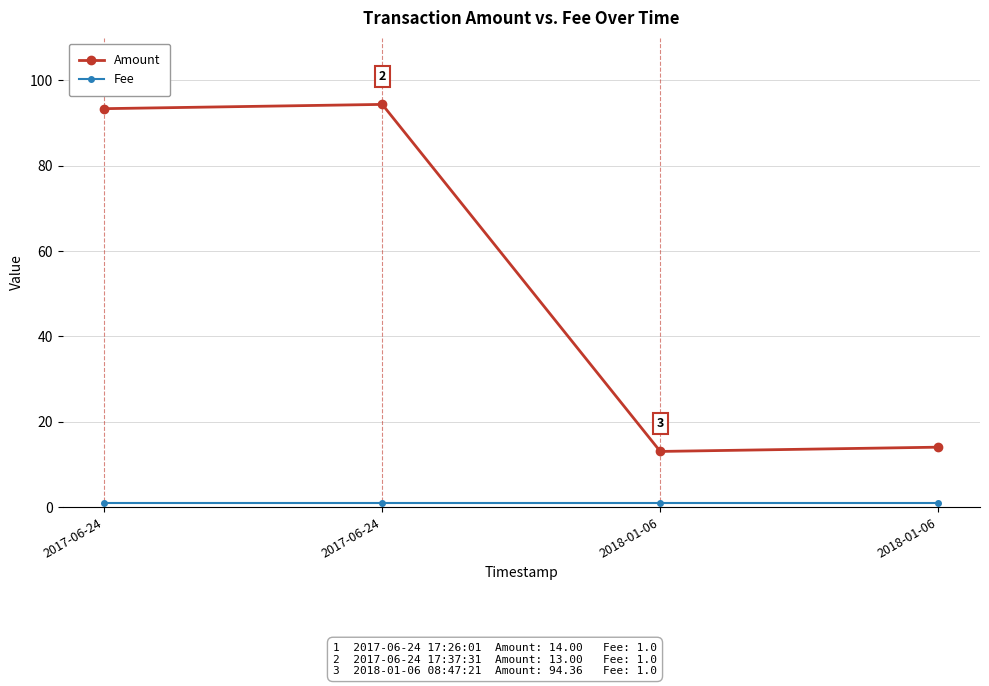

Count the number of categories in the chart.

4